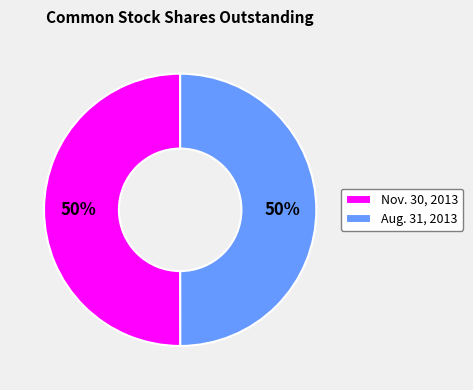

To the nearest percent, what is the combined percentage of Nov. 30, 2013 and Aug. 31, 2013?

100%